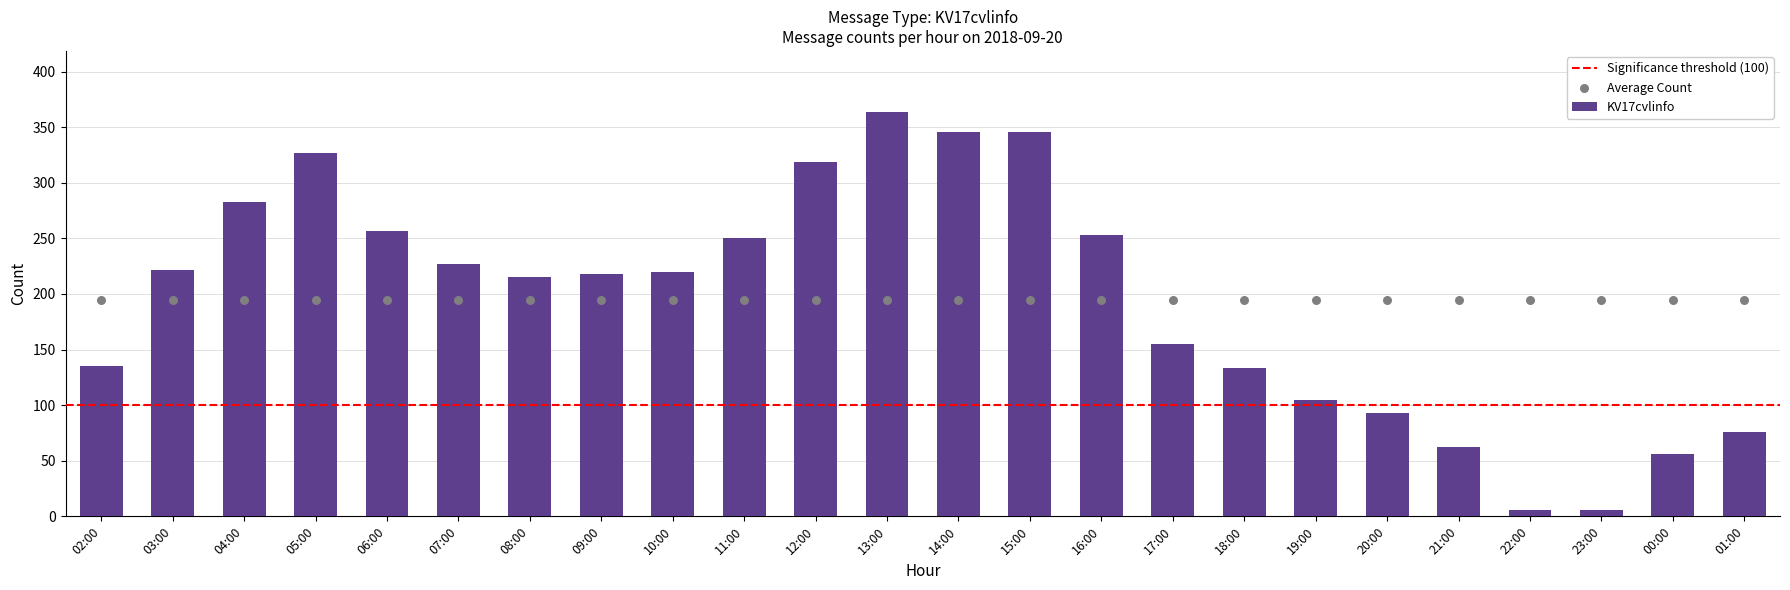

What is the ratio of the value at 14:00 to the value at 00:00?

6.2